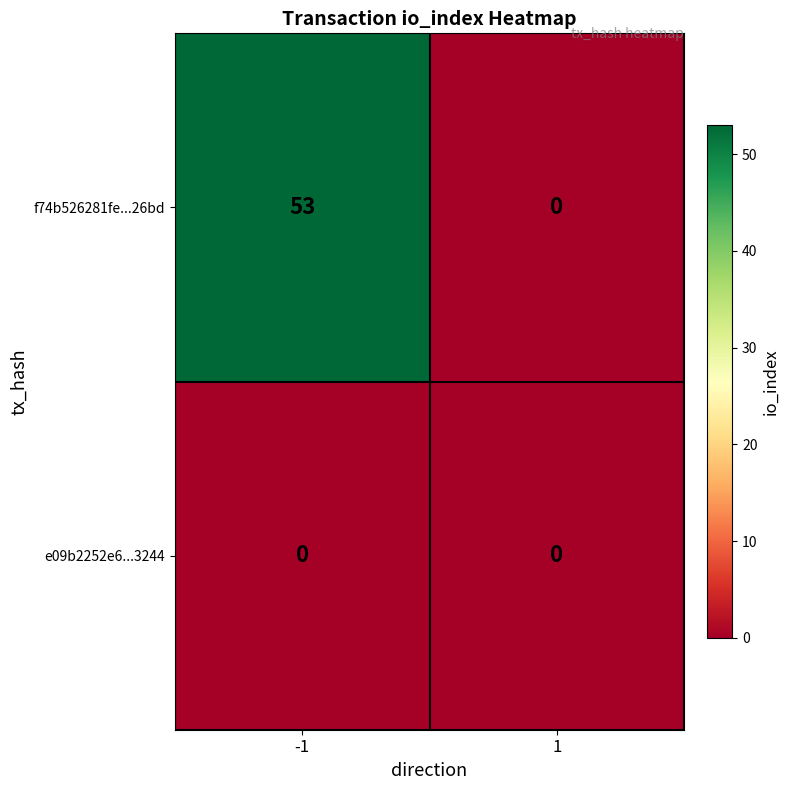

Which category has the highest value across all series?

-1